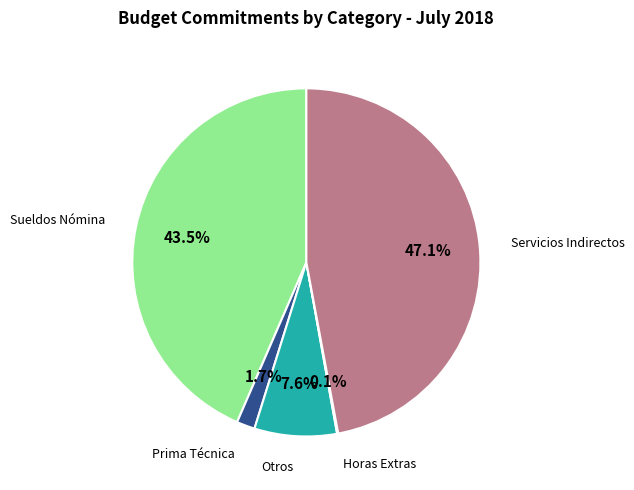

To the nearest percent, what is the average slice percentage?

20%